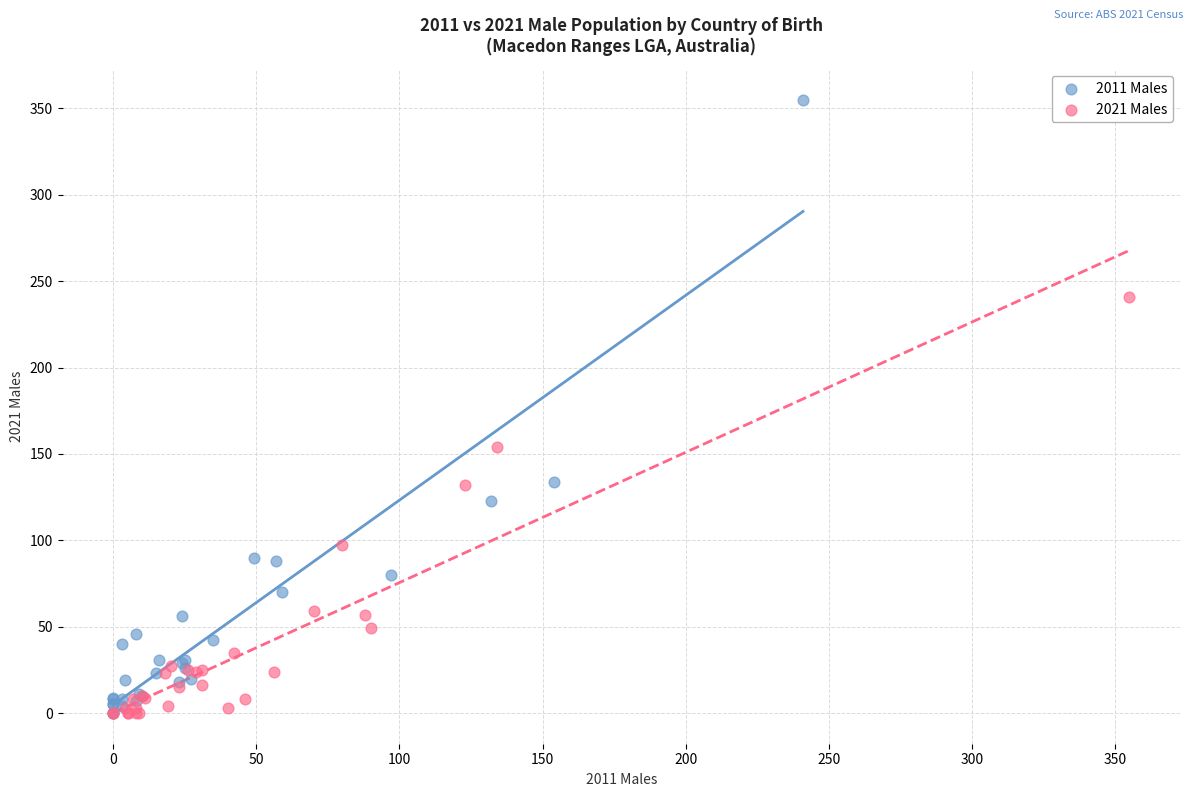

Which series contains the highest Y value?

2011 Males